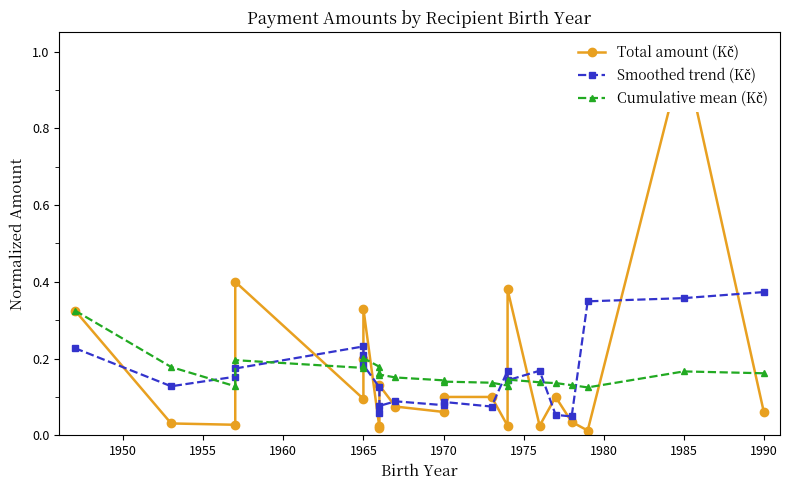

How many interior local valleys does the Total amount (Kč) series have?

7